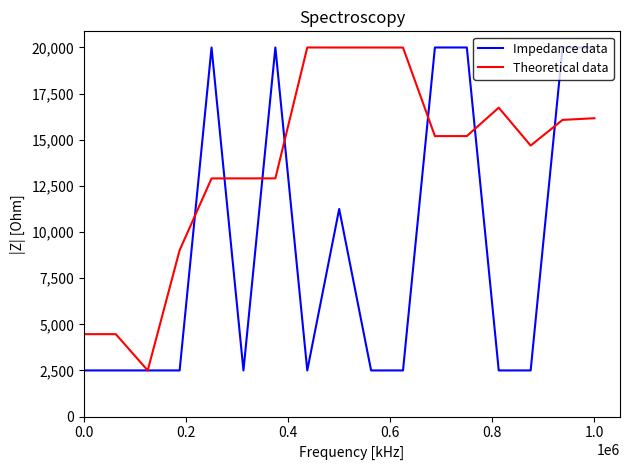

Rank the series by their average value, from highest to lowest.

Theoretical data, Impedance data